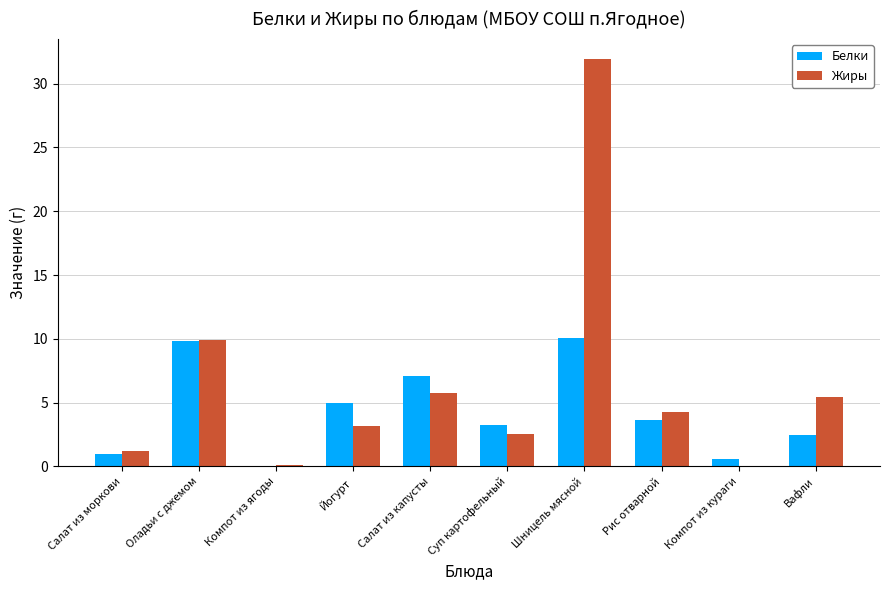

Where does the Белки series first go above 3?

Оладьи с джемом